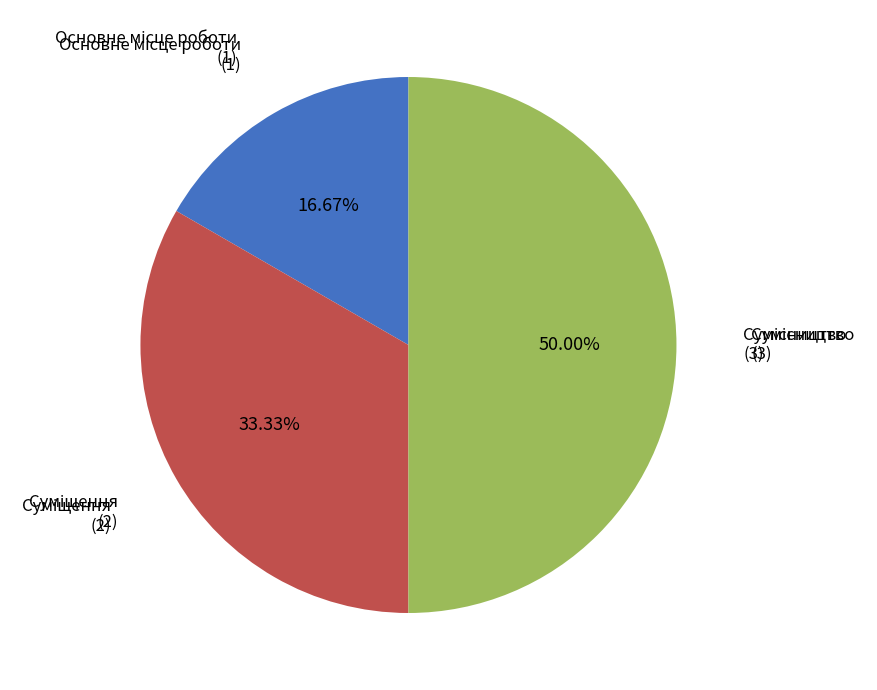

How many segments does this pie chart have?

3